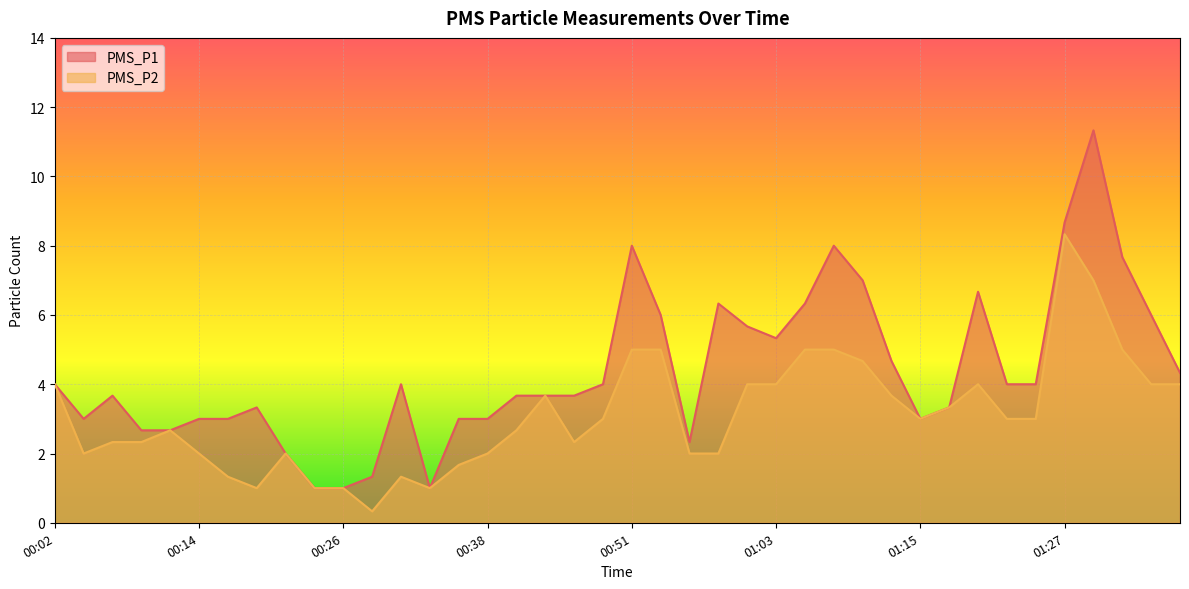

At which category does PMS_P2 reach its first local peak?

00:11